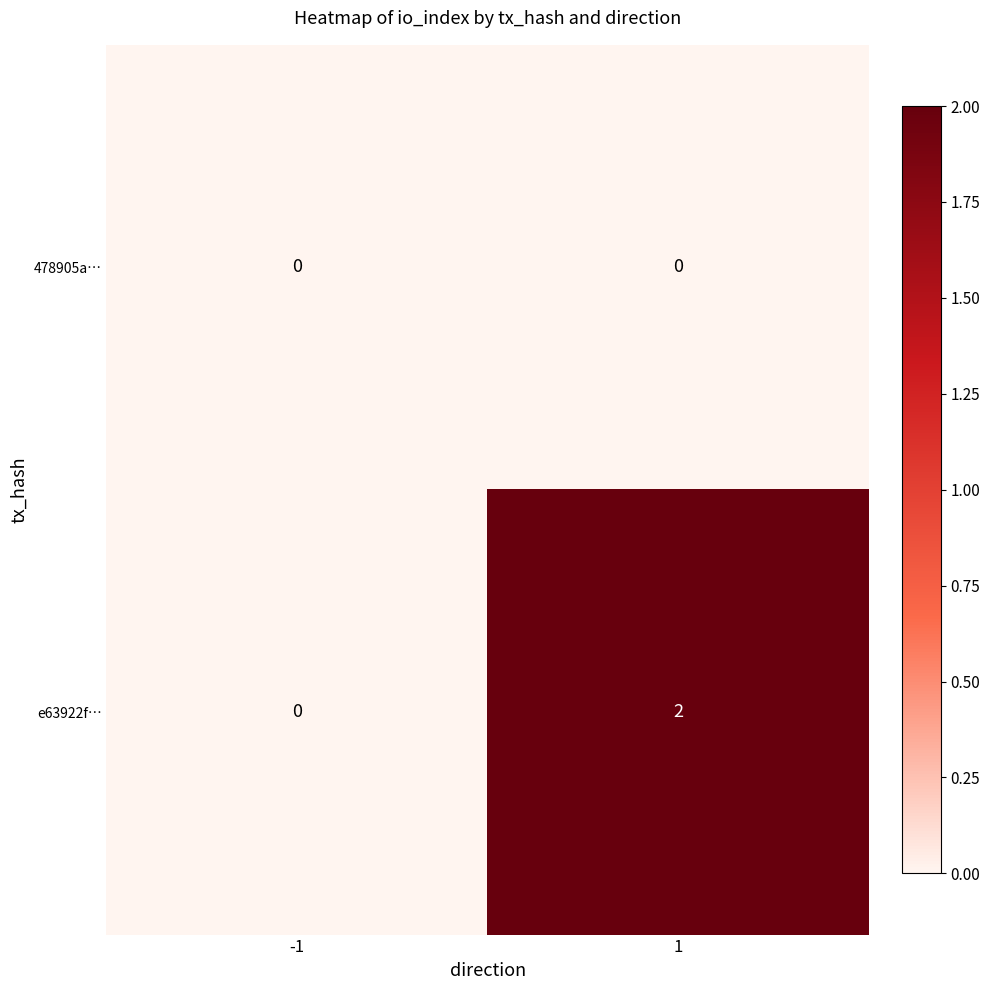

Which series has the largest total across all categories?

e63922f…